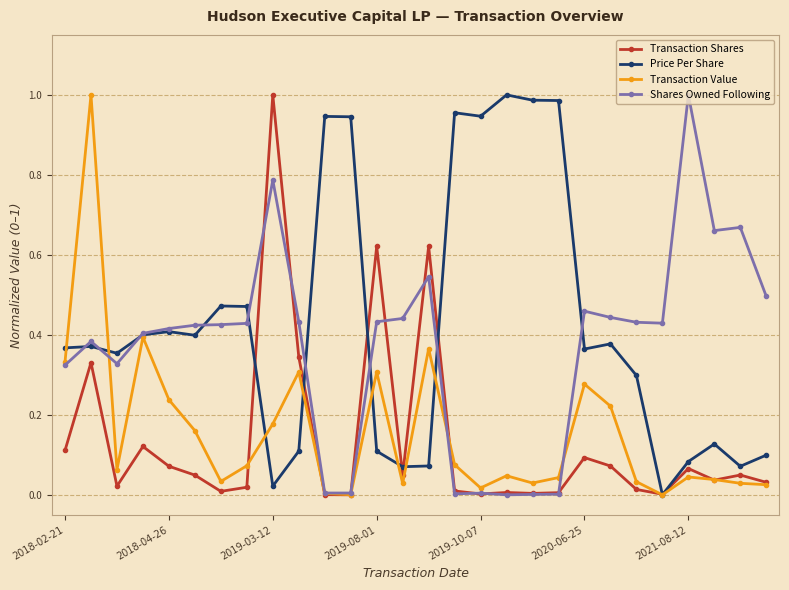

How many lines are shown in the chart?

4